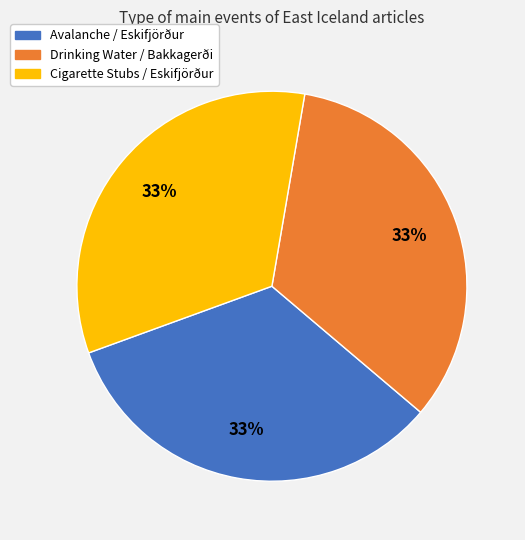

To the nearest percent, what portion does Drinking Water / Bakkagerði represent?

33%